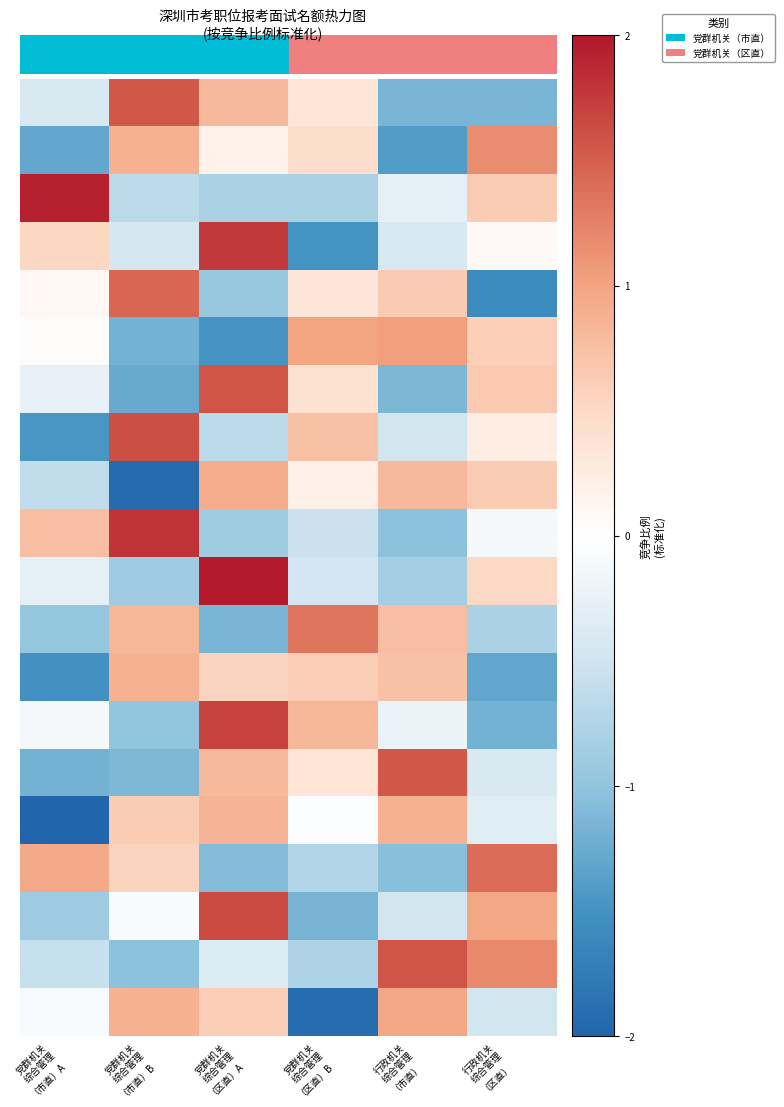

How many series are shown in this chart?

20